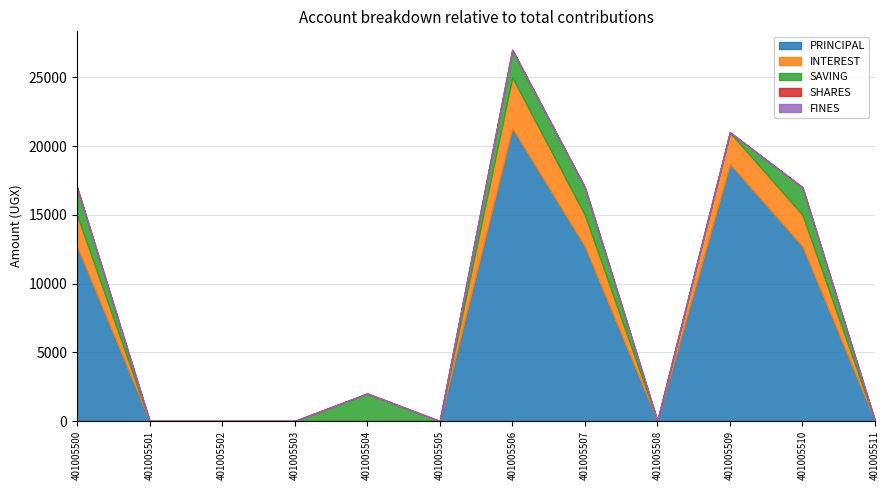

What is the difference between the highest and lowest values at 401005507?

12700